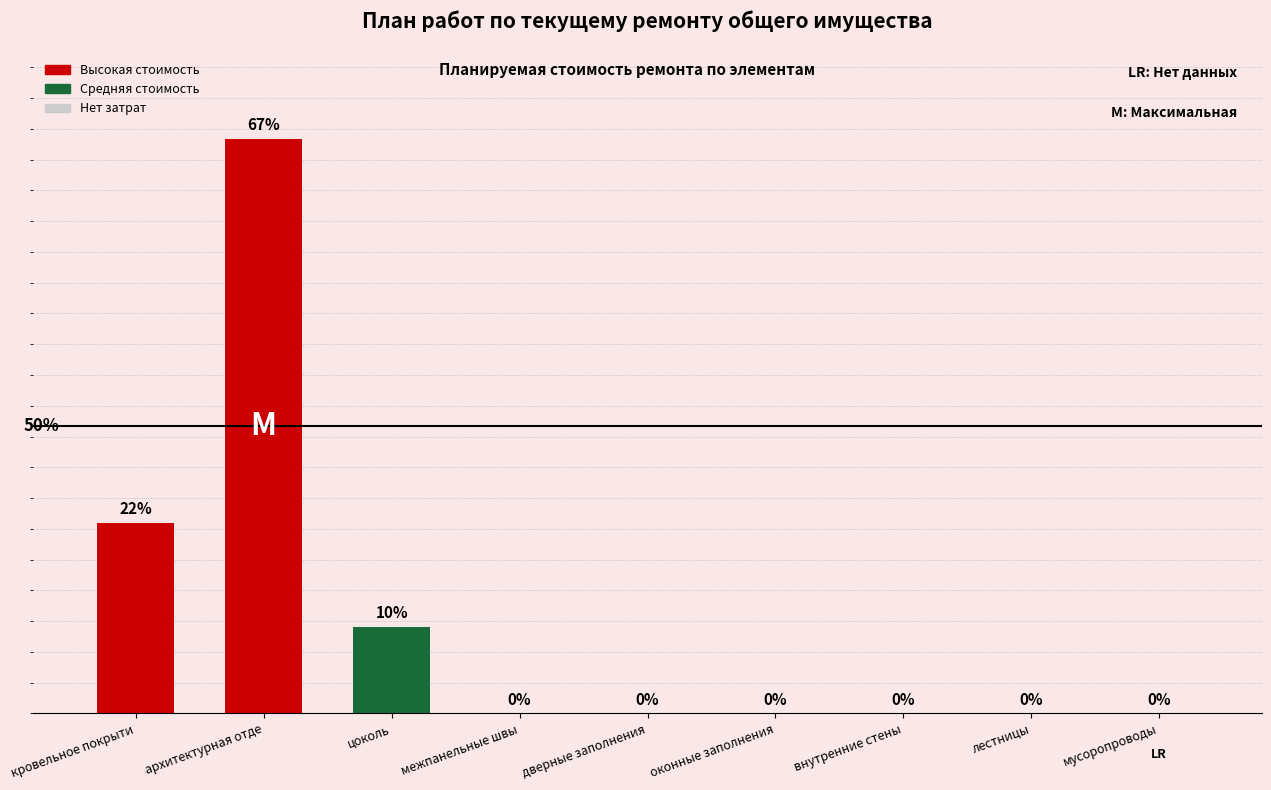

Where is the data nearest to the value 18675?

кровельное покрыти